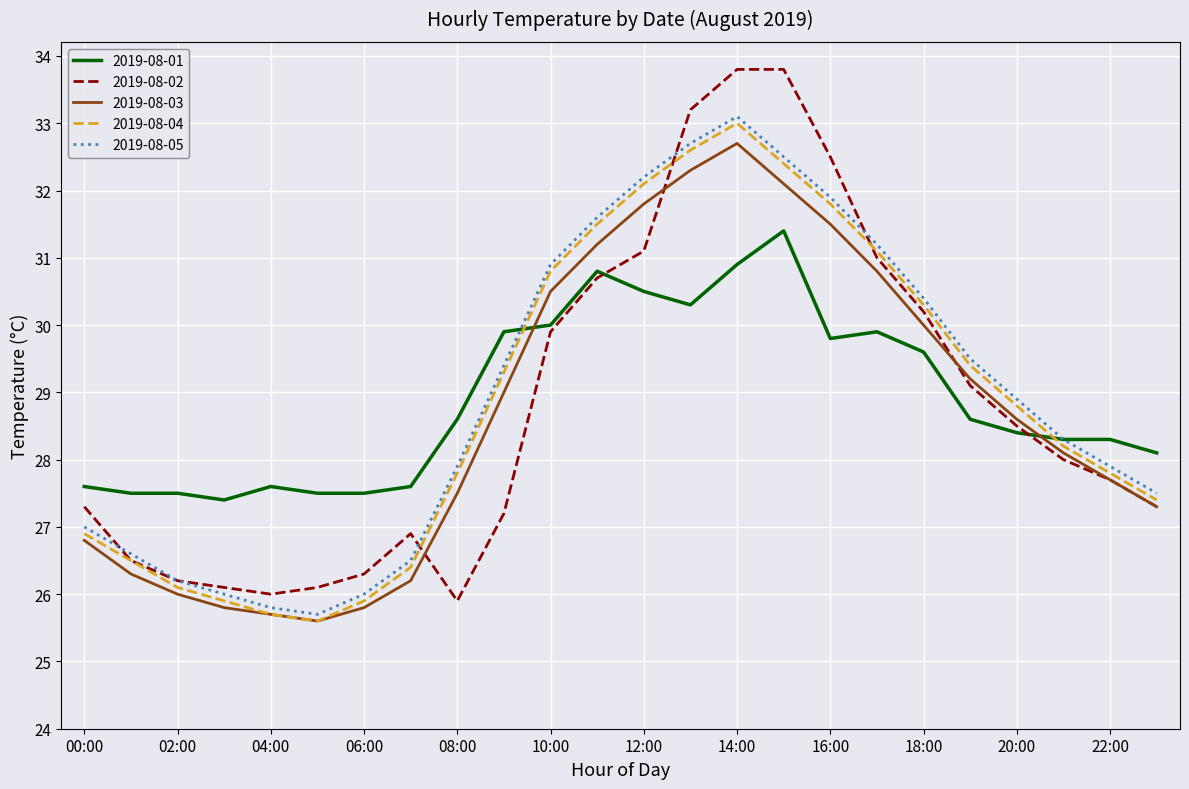

What is the smallest value displayed?

25.6